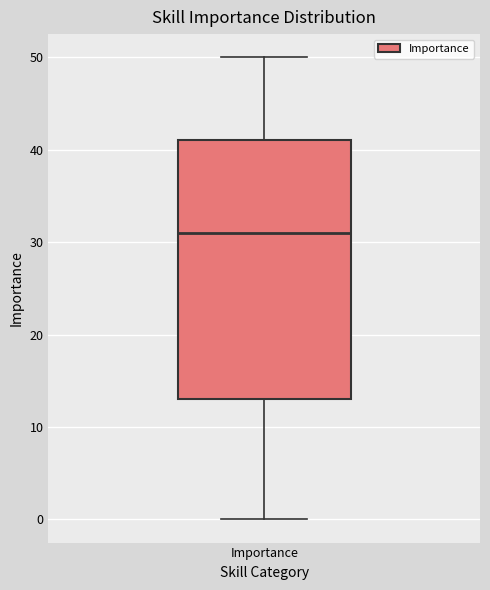

Where does the lower whisker of the box for Importance end on the y-axis? The values are not printed on the chart, so give them approximately, as read against the axis.

0